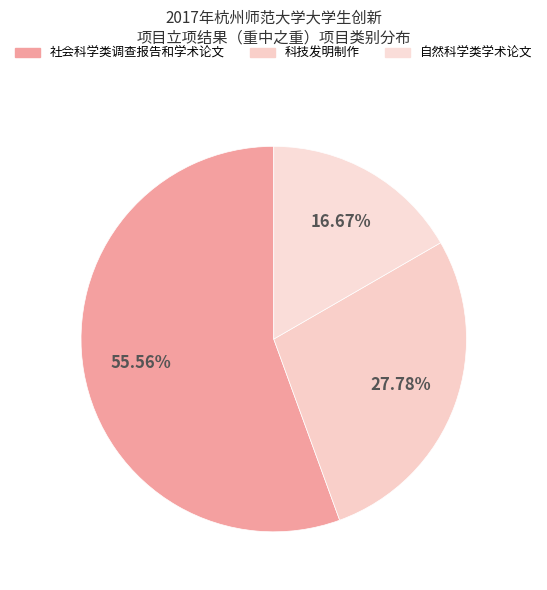

What percentage is NOT represented by 社会科学类调查报告和学术论文?

44.4%